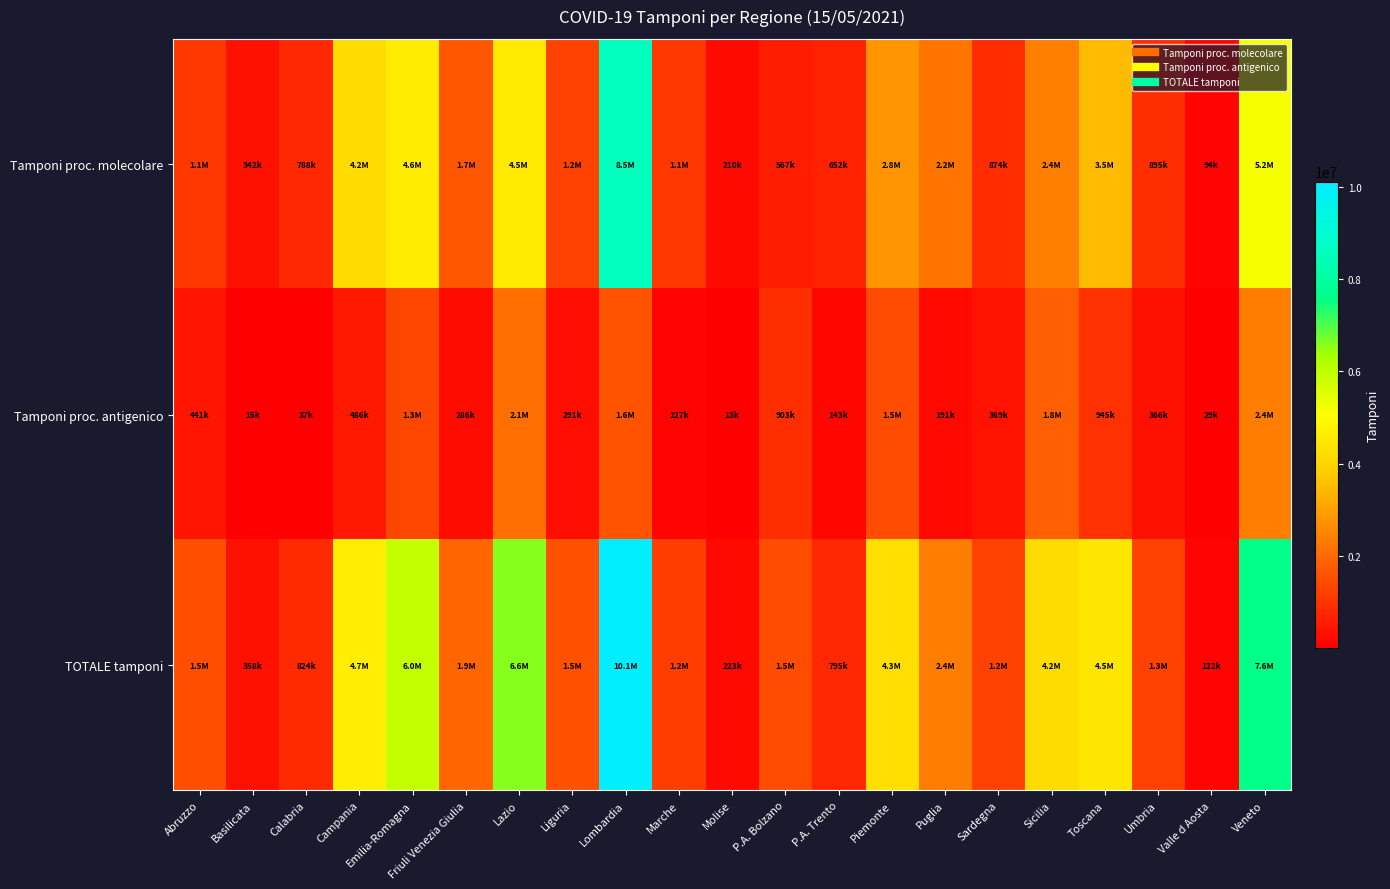

Rank the series at Sardegna from highest to lowest value.

TOTALE tamponi, Tamponi proc. molecolare, Tamponi proc. antigenico